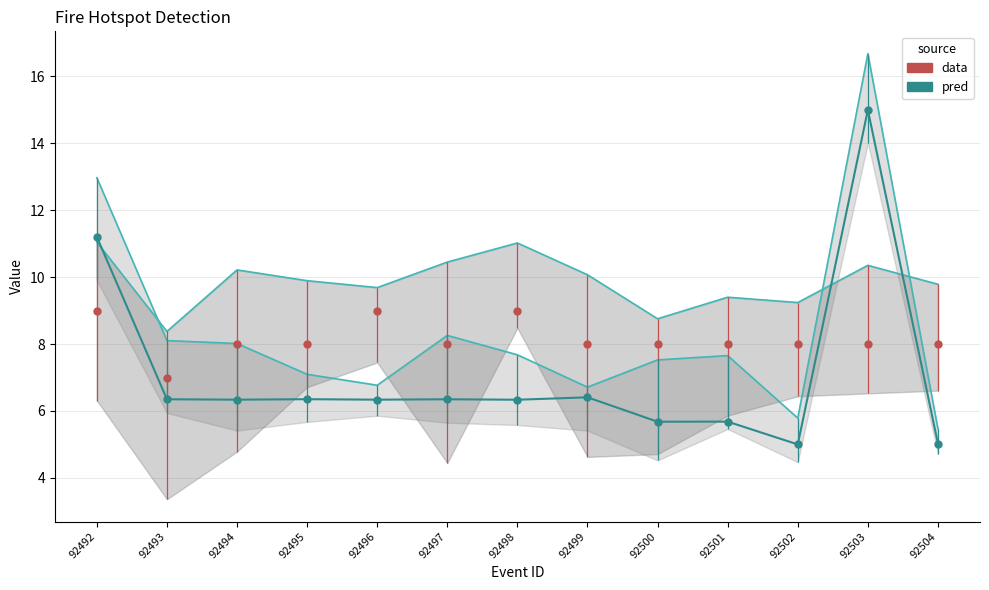

True or false: tingkat kepercayaan and bujur intersect in this chart.

True